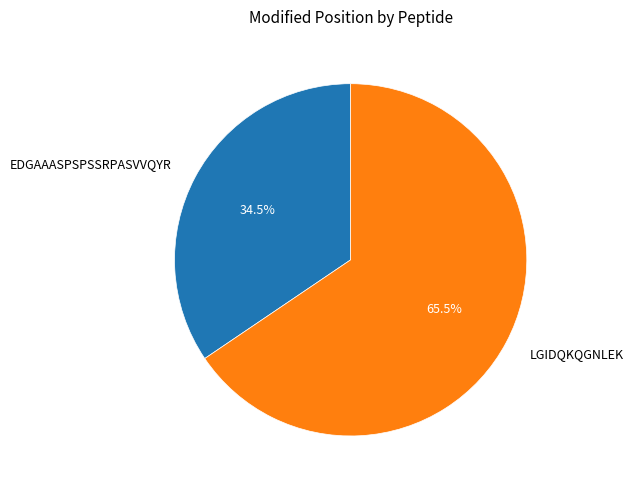

How much of the chart is everything except EDGAAASPSPSSRPASVVQYR?

65.5%